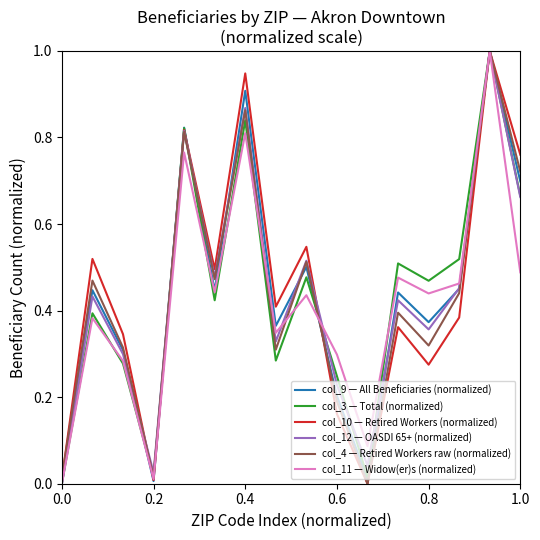

What is the greatest value displayed?

1.0